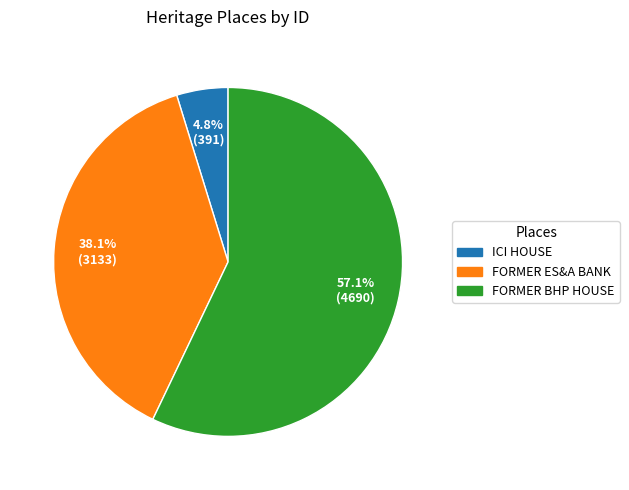

How many segments does this pie chart have?

3